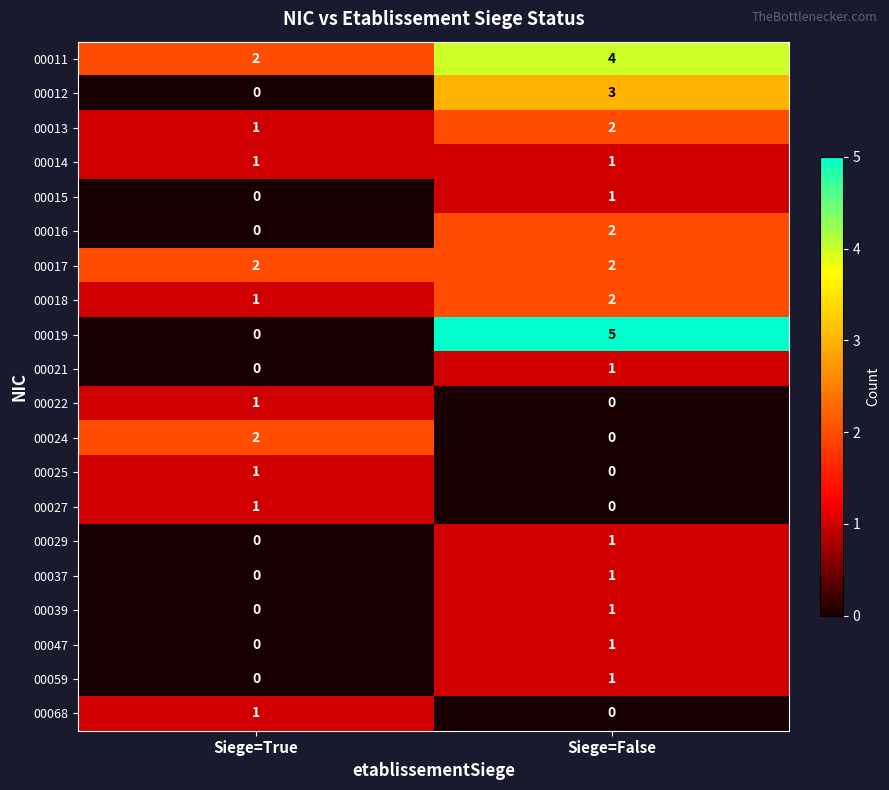

What is the total value across all series at Siege=False?

28